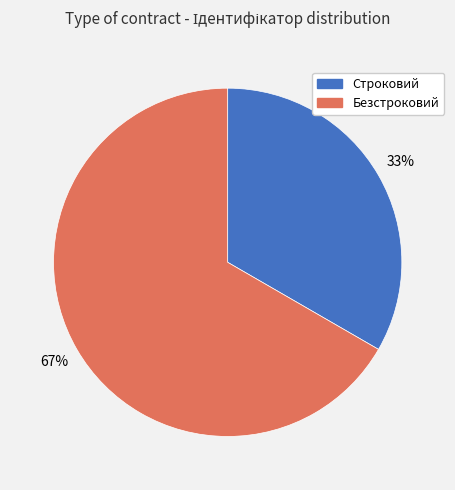

What is the majority slice?

Безстроковий